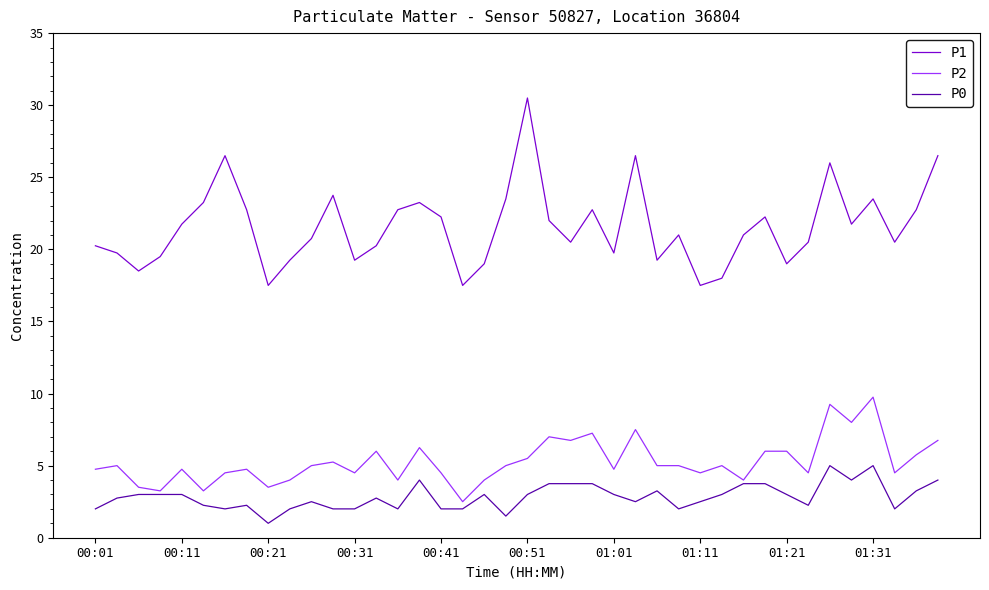

Does the chart have visible grid lines?

No